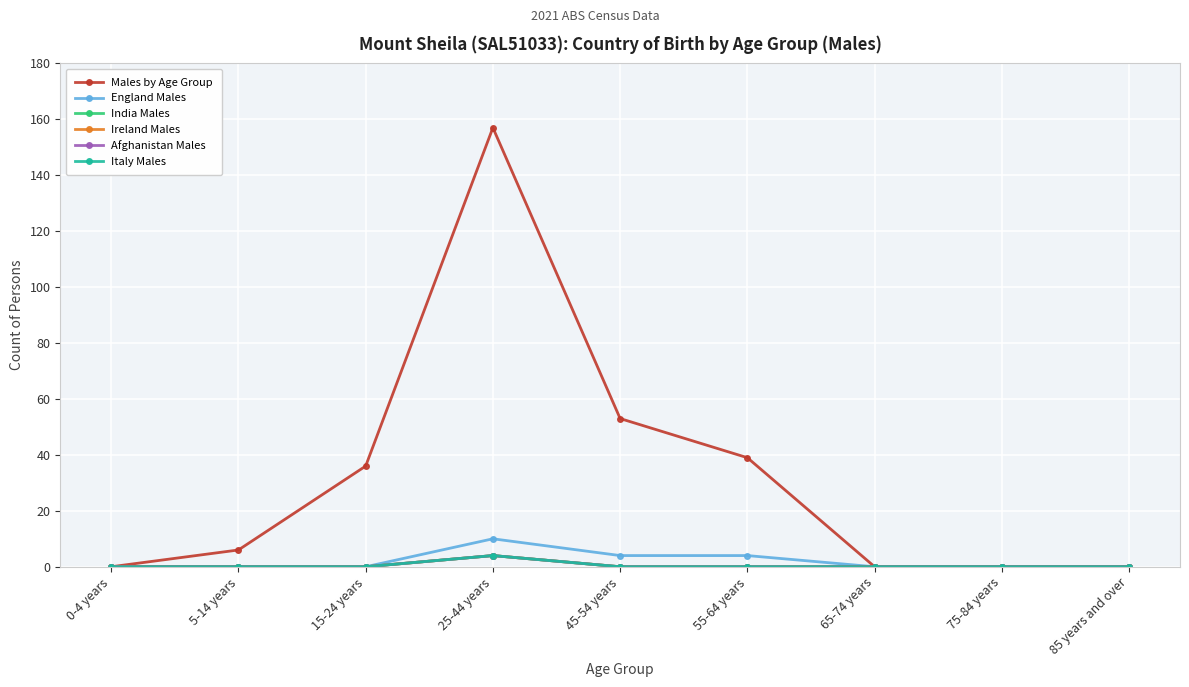

Does the chart have visible grid lines?

Yes